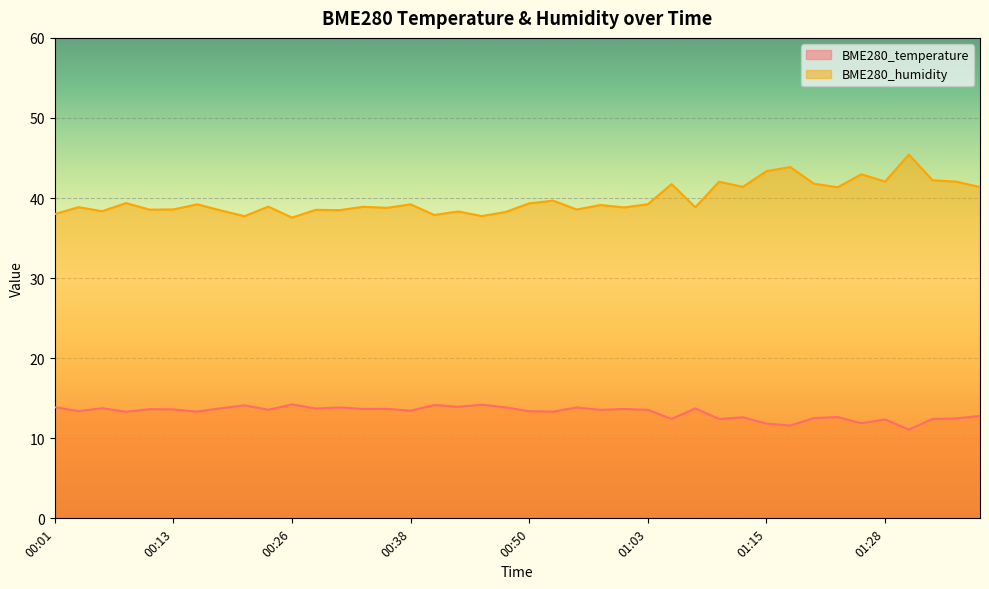

The BME280_humidity series shows 43.0 at 01:25. True or false?

True